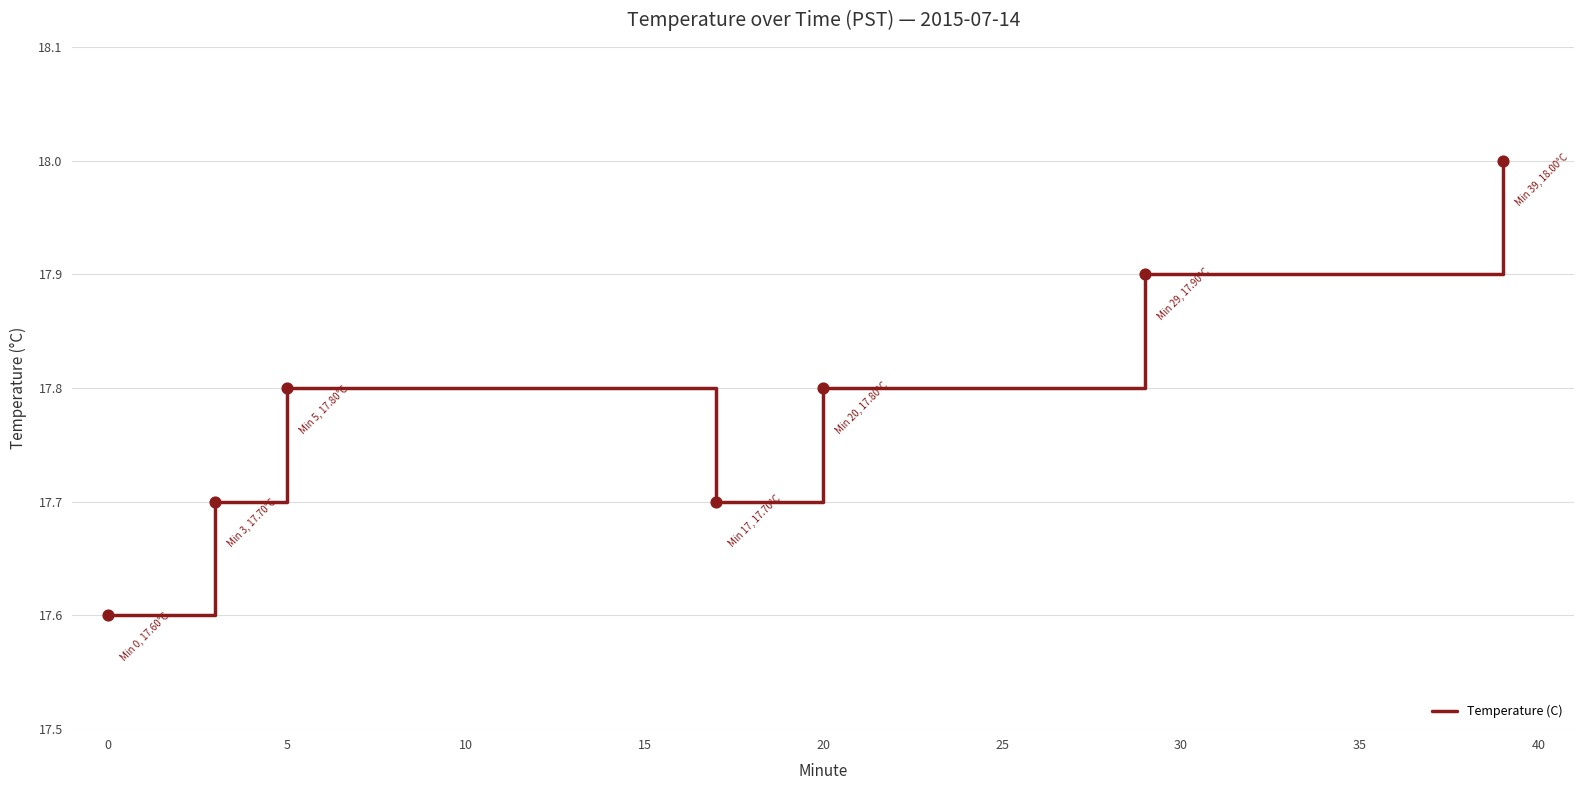

What is the greatest value displayed?

18.0